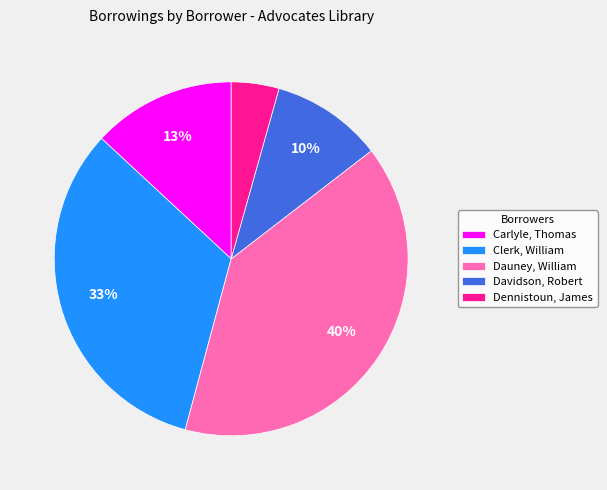

To the nearest percent, what is the average slice percentage?

20%